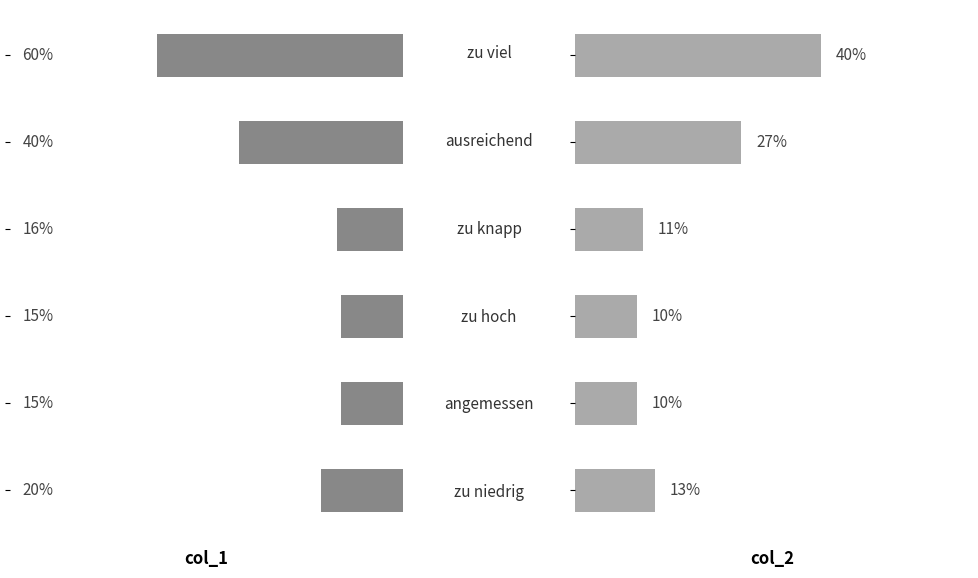

True or false: col_1 has a value of 3 at 4.

False